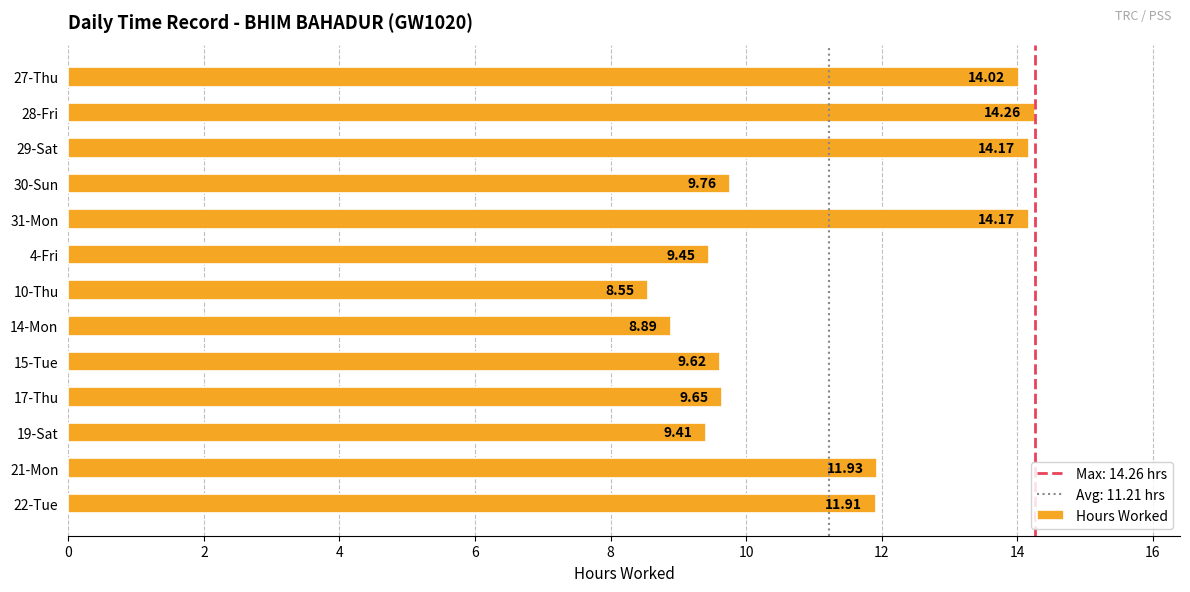

Approximately how many times larger is the value at 10-Thu compared to 15-Tue?

0.9